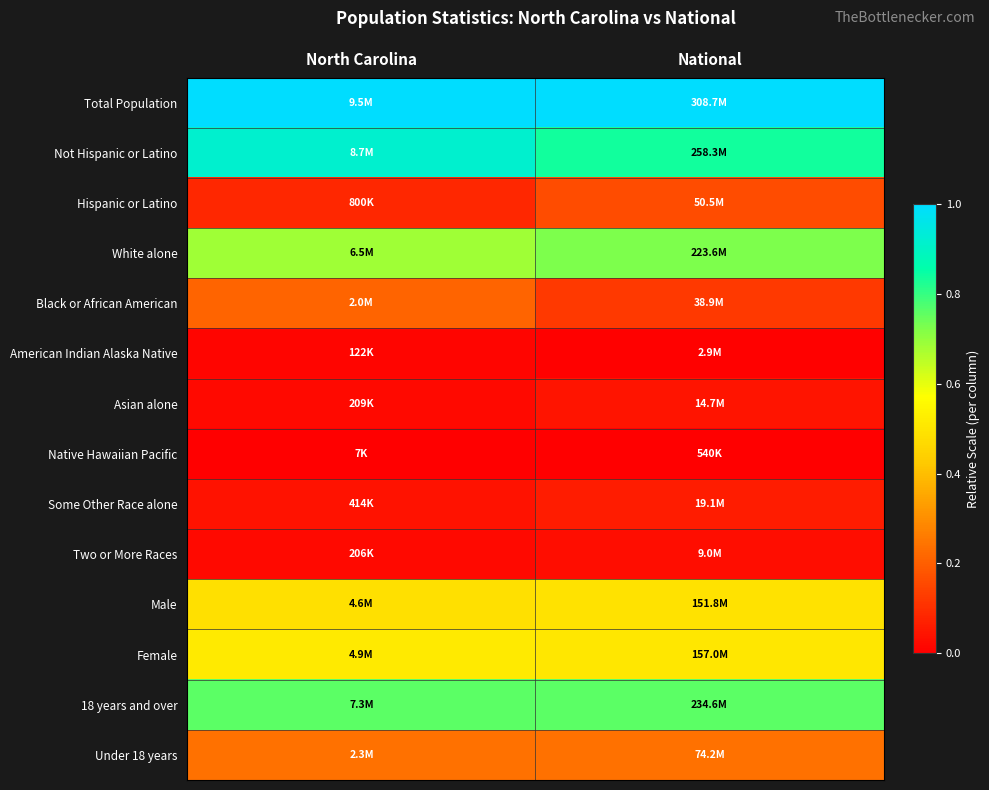

Which has a higher value, National or North Carolina?

National